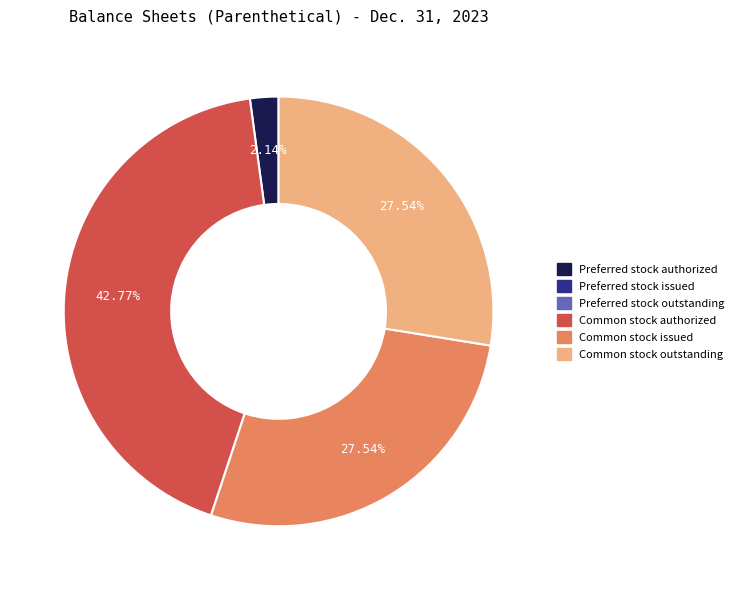

Is there any slice that represents more than half of the pie?

No